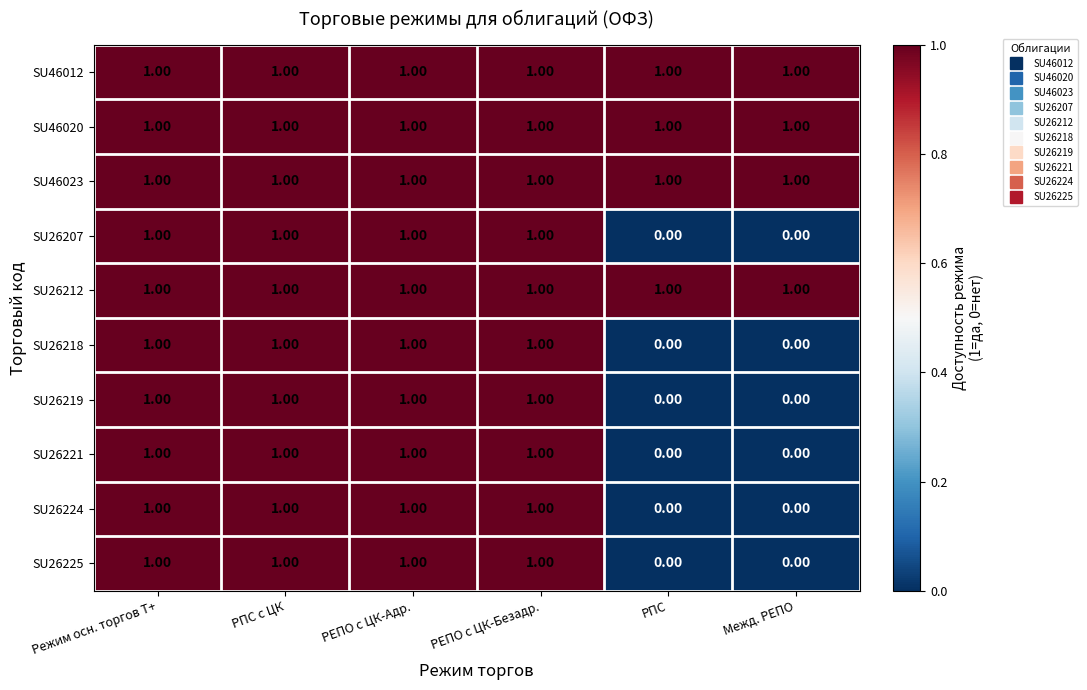

What is the total value across all series at РЕПО с ЦК-Адр.?

10